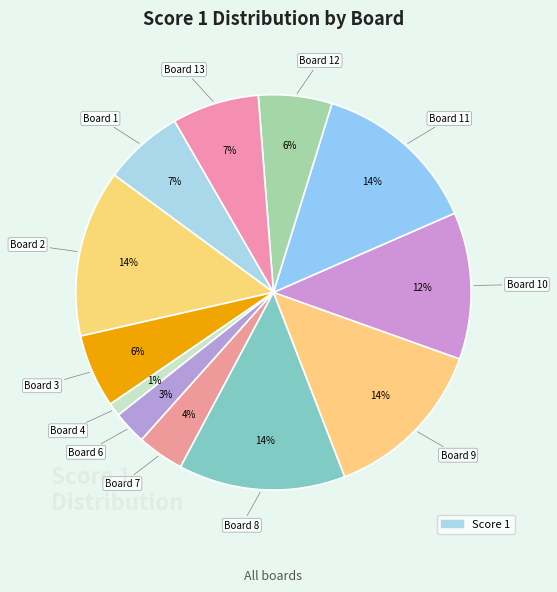

To the nearest percent, what is the average slice percentage?

8%